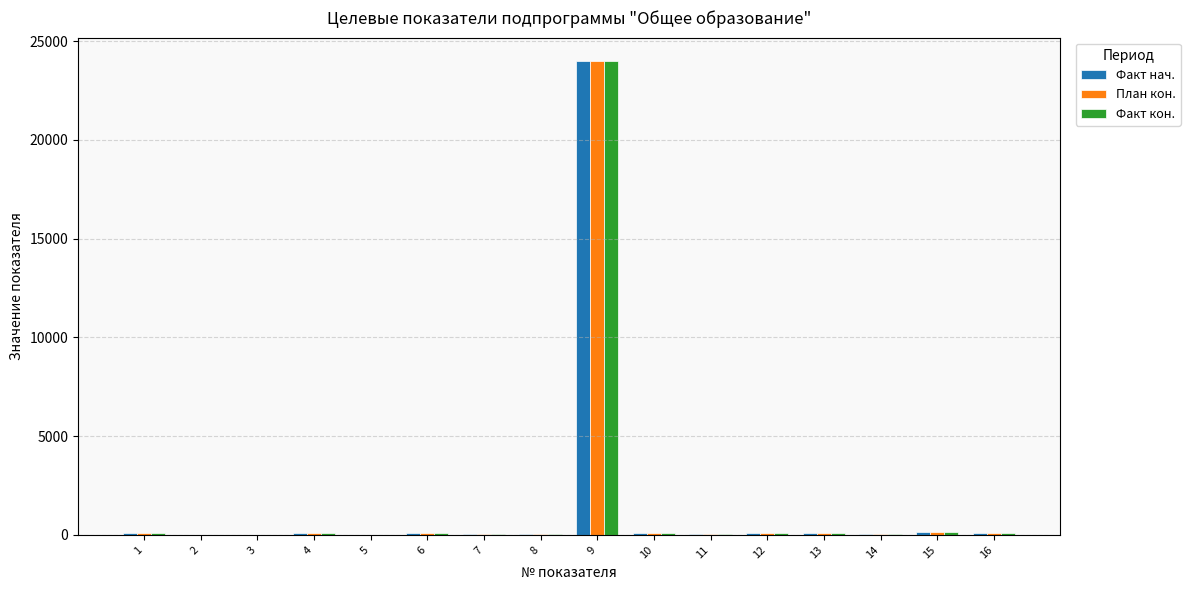

At which category is the sum across all series the highest?

9